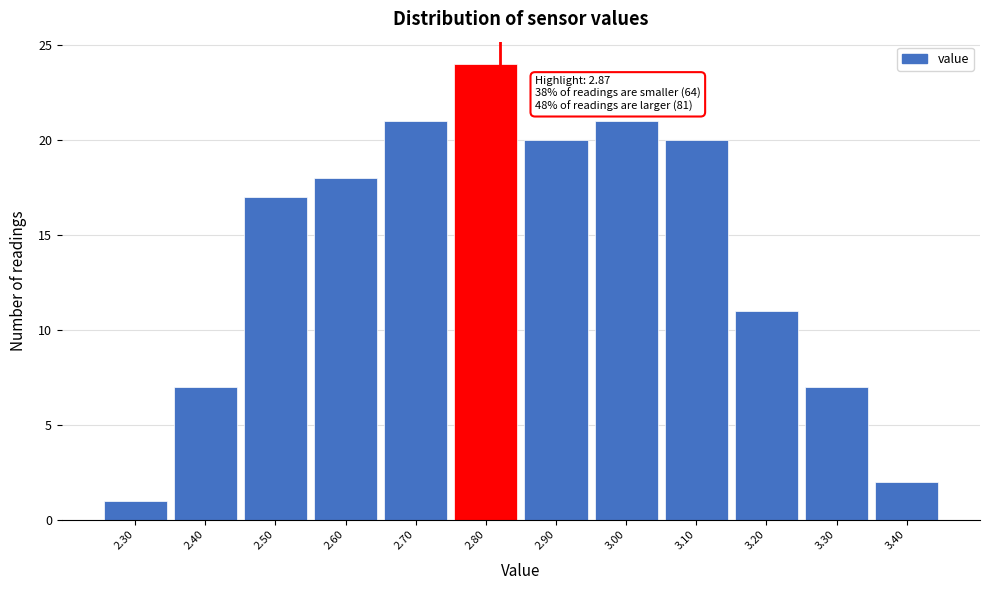

Reading right to left, what are all the values shown in this chart?

3.40=2	3.30=7	3.20=11	3.10=20	3.00=21	2.90=20	2.80=24	2.70=21	2.60=18	2.50=17	2.40=7	2.30=1